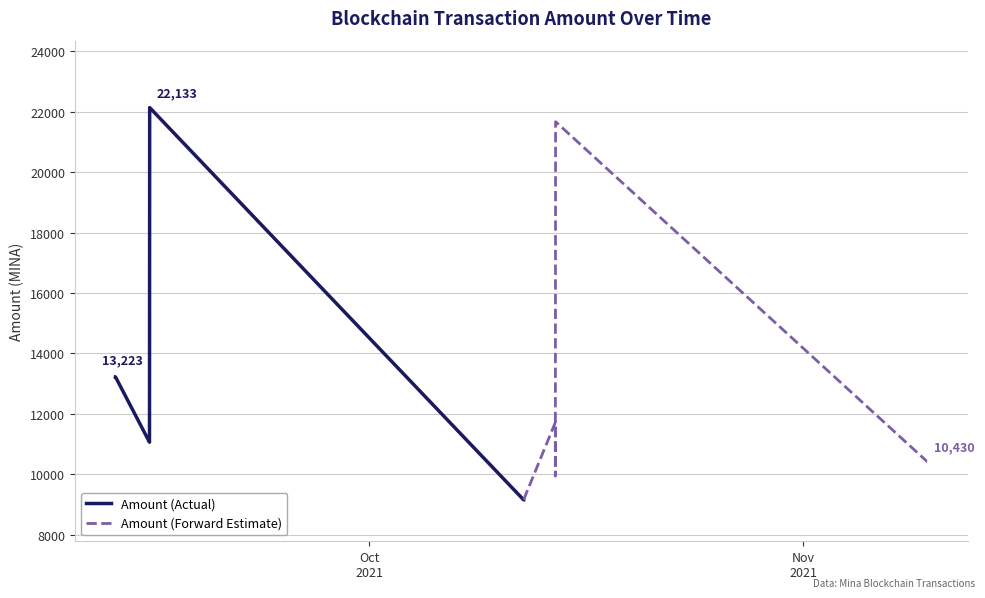

True or false: Fee and Amount cross at least once.

False